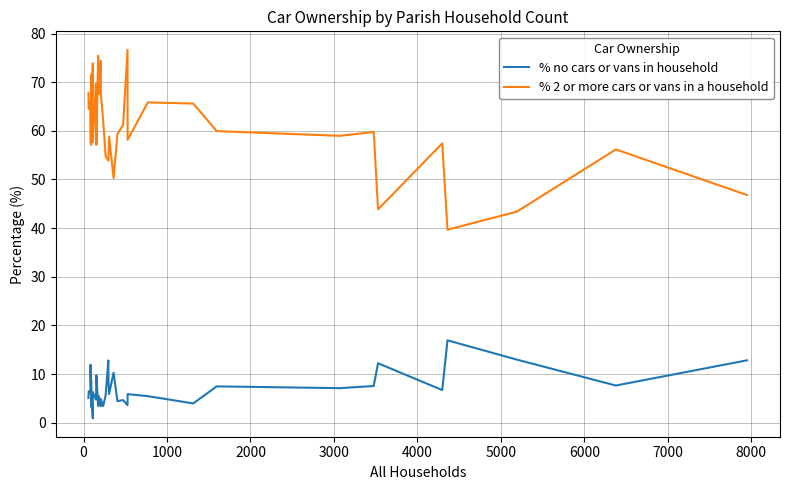

The value of % no cars or vans in household at −1000 is 1.0. True or false?

False